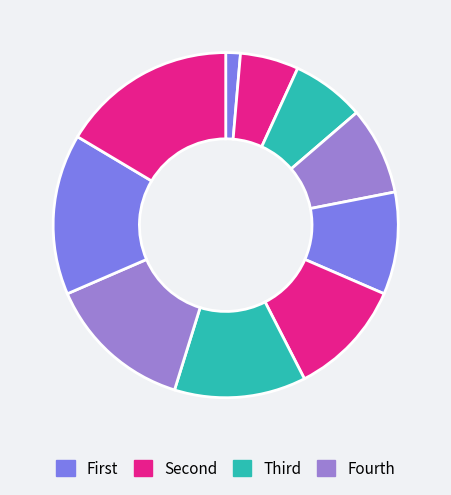

How many slices are in this pie chart?

10